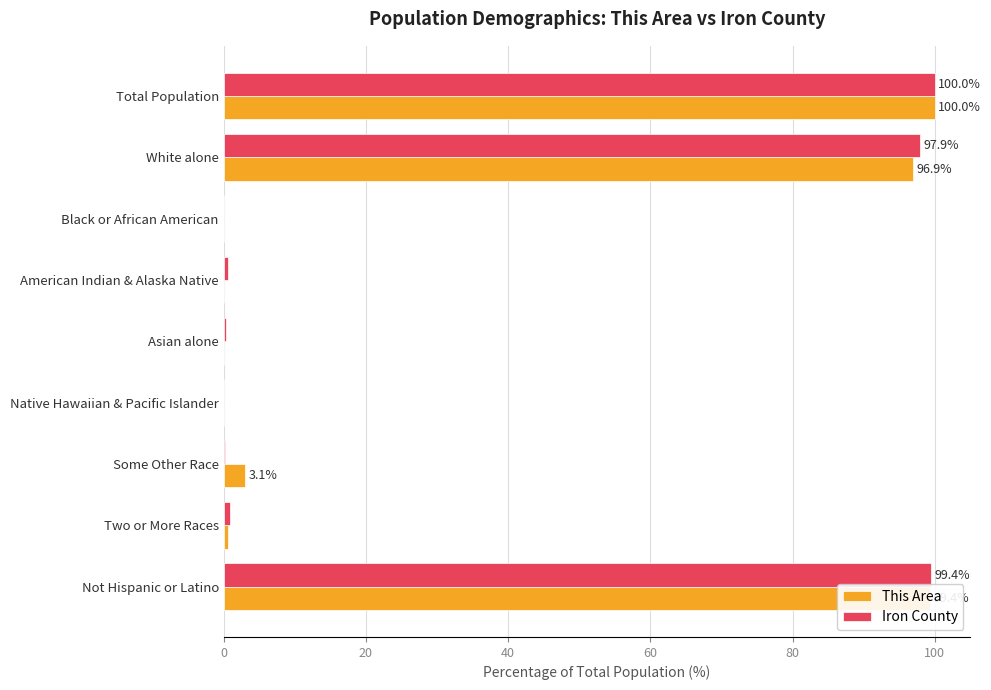

The value of This Area at Asian alone is 0.0. True or false?

True